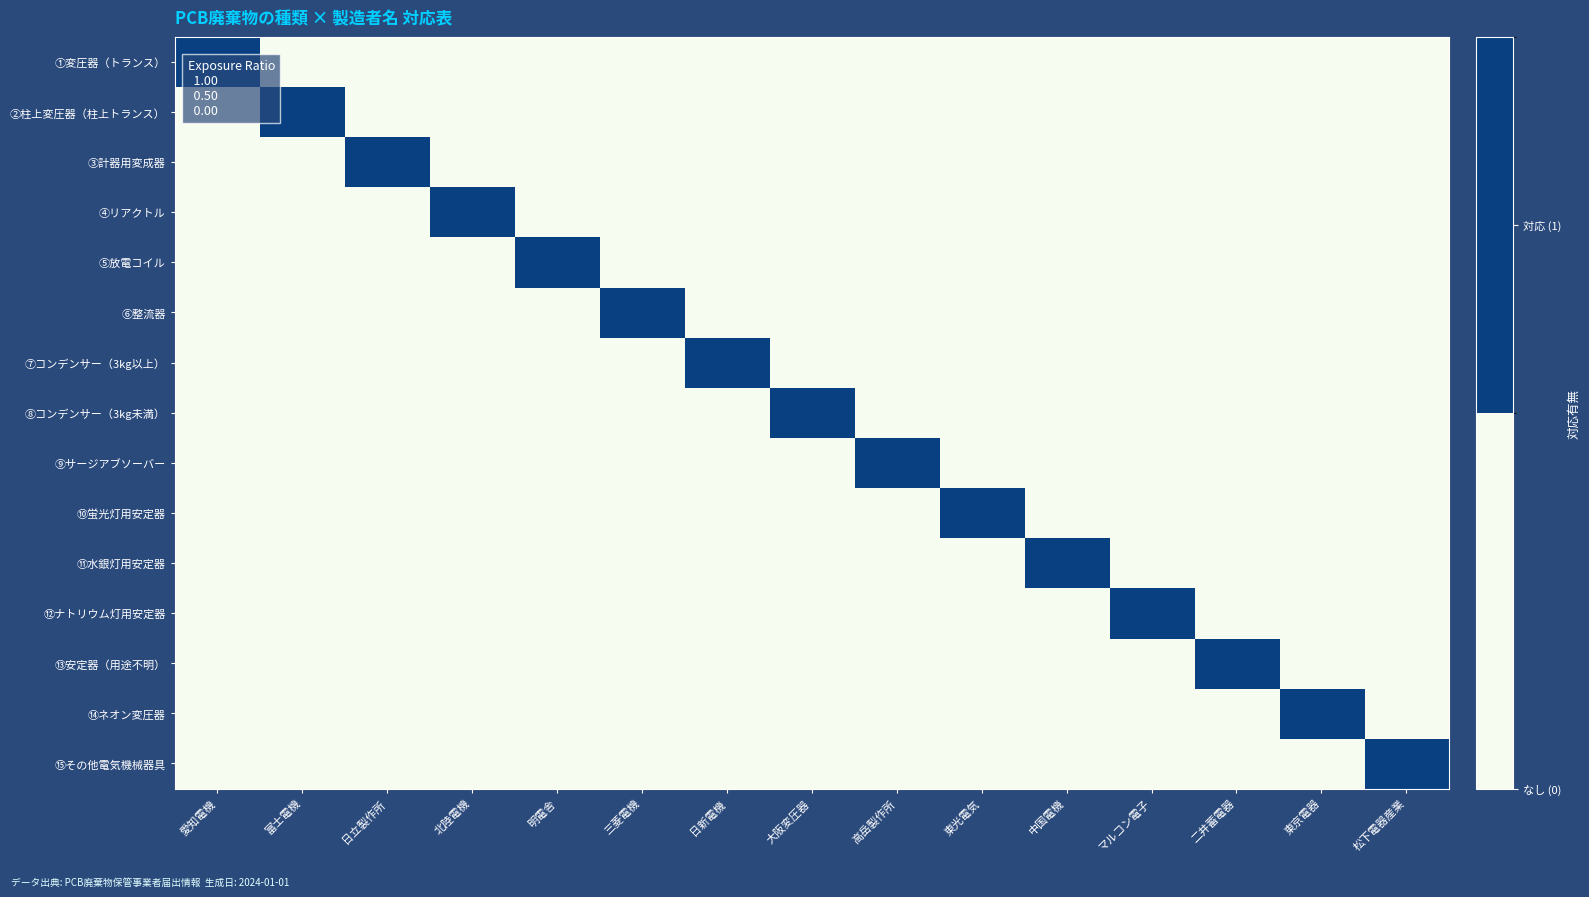

Which series changed the most between 三菱電機 and 東光電気?

⑥整流器